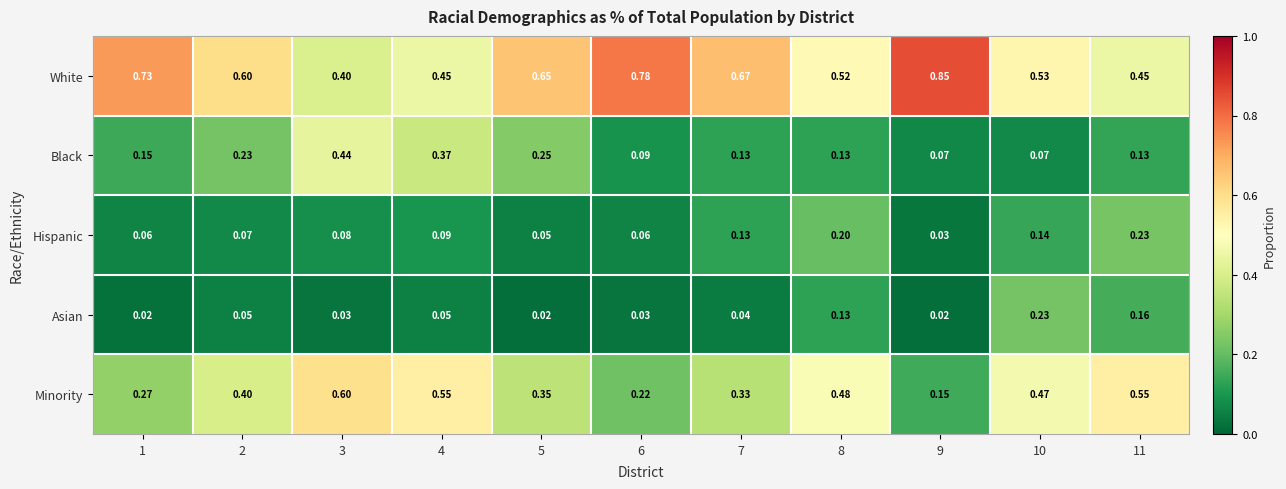

Which series changed the most between 8 and 10?

Asian